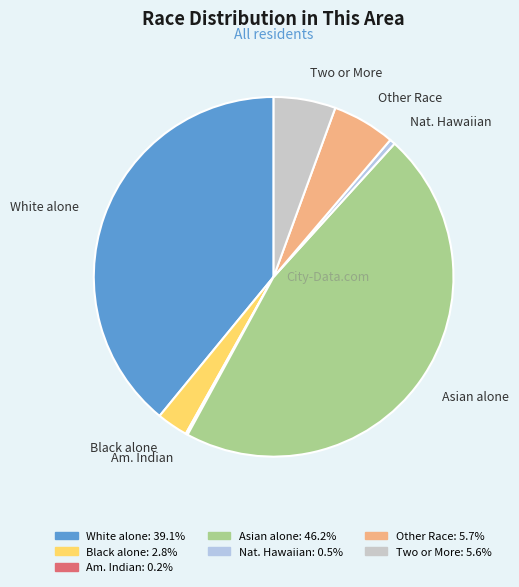

Is there a majority slice in this chart?

No